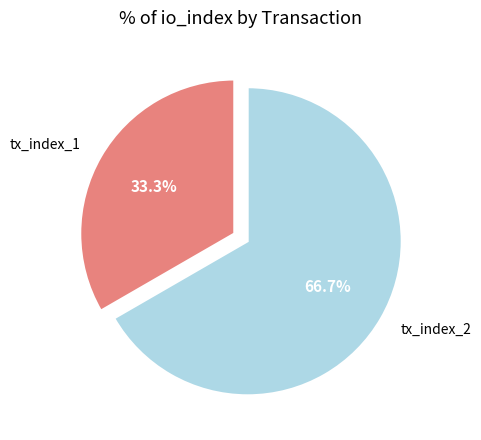

How many slices are in this pie chart?

2